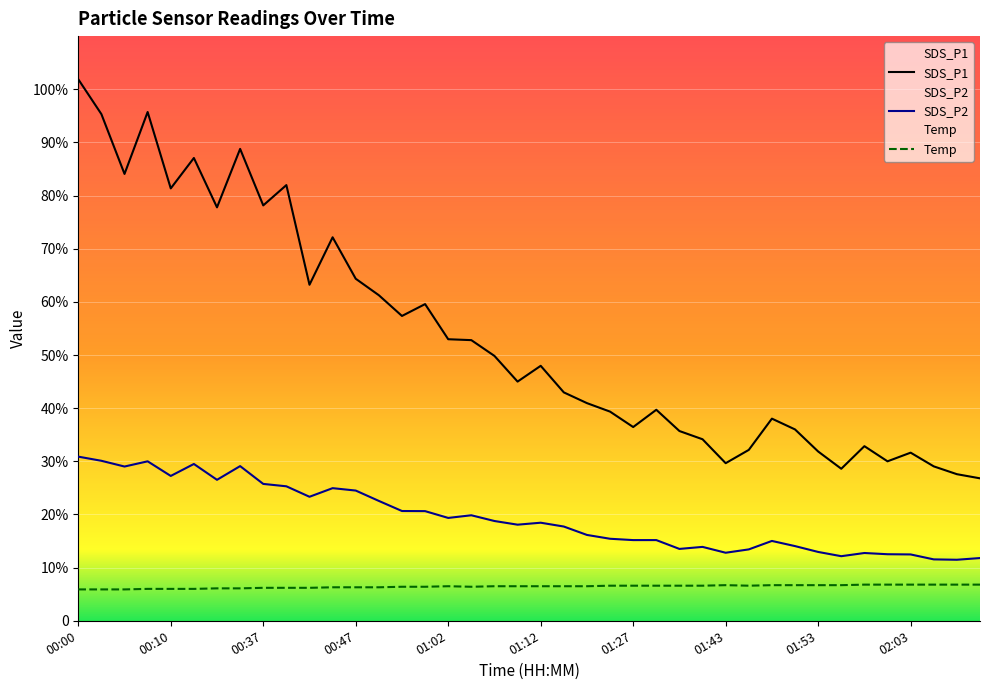

What are all the series names shown in the legend?

SDS_P1, SDS_P2, Temp